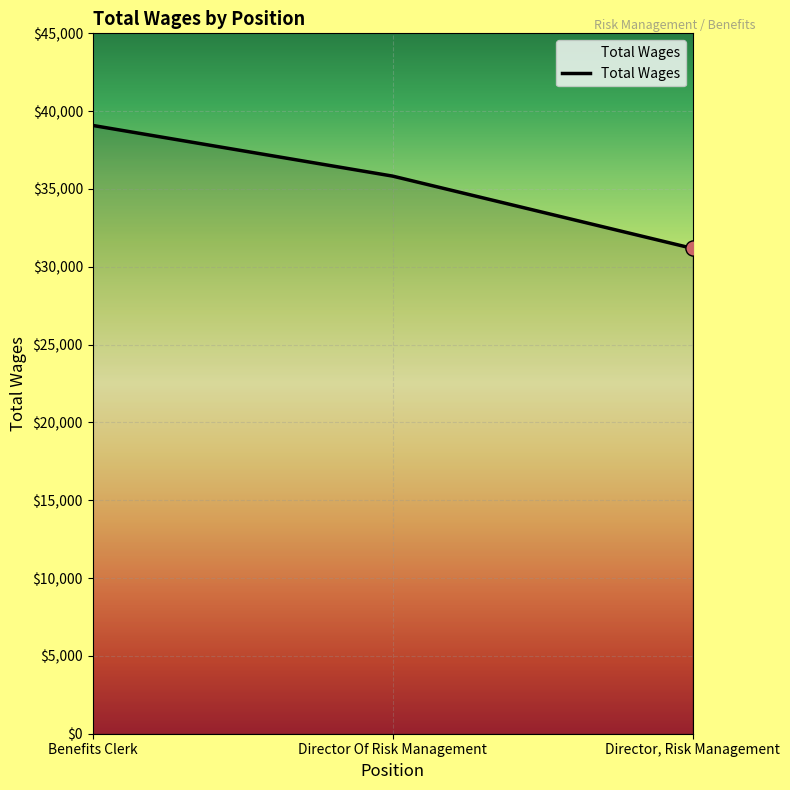

What is the ratio of the value at Benefits Clerk to the value at Director, Risk Management?

1.3